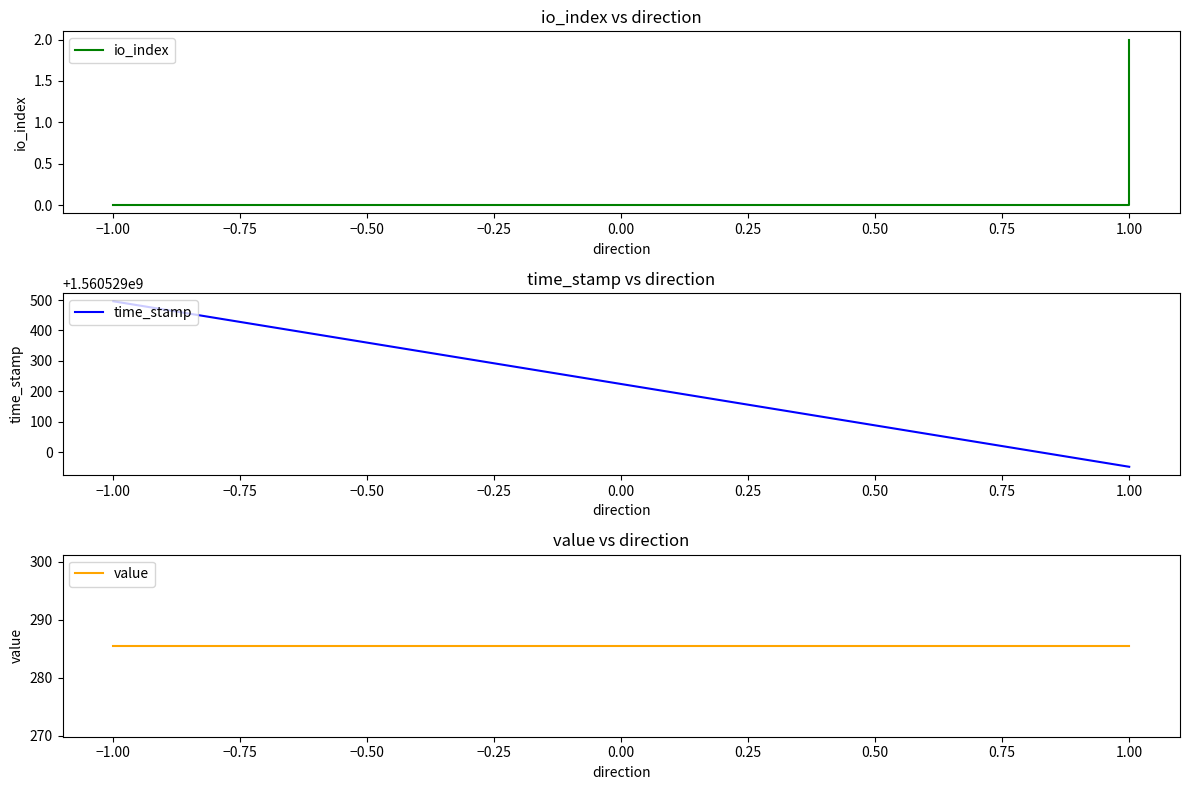

At how many categories does at least one series exceed 526345971?

6